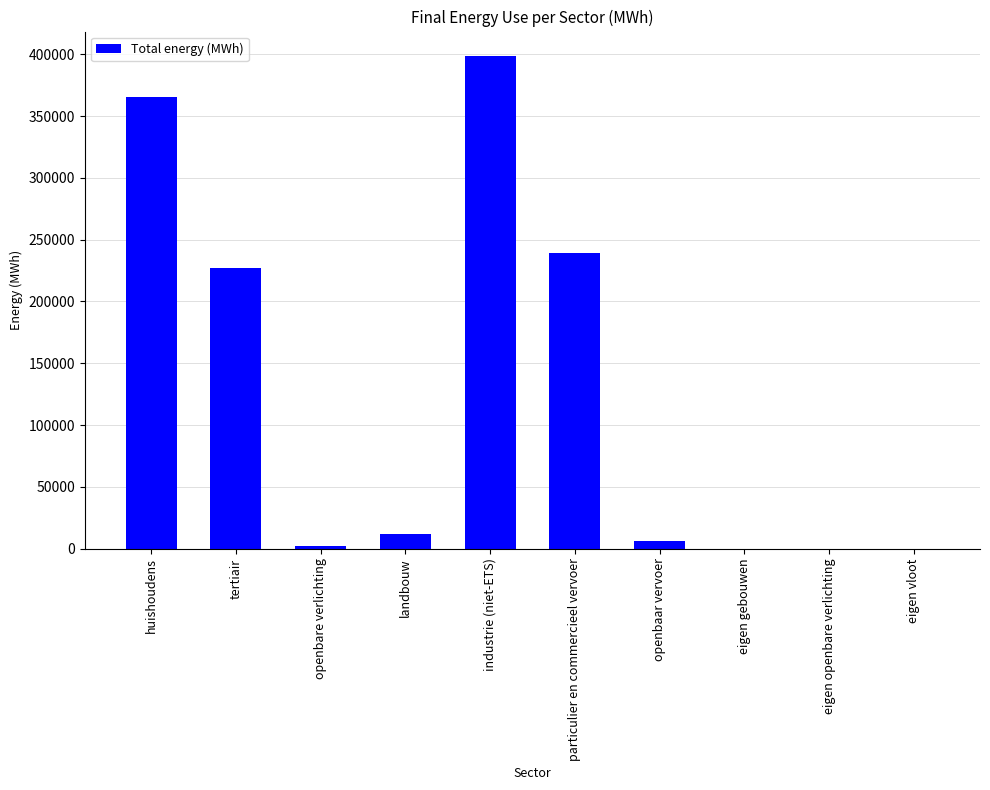

Between particulier en commercieel vervoer and landbouw, which is larger?

particulier en commercieel vervoer